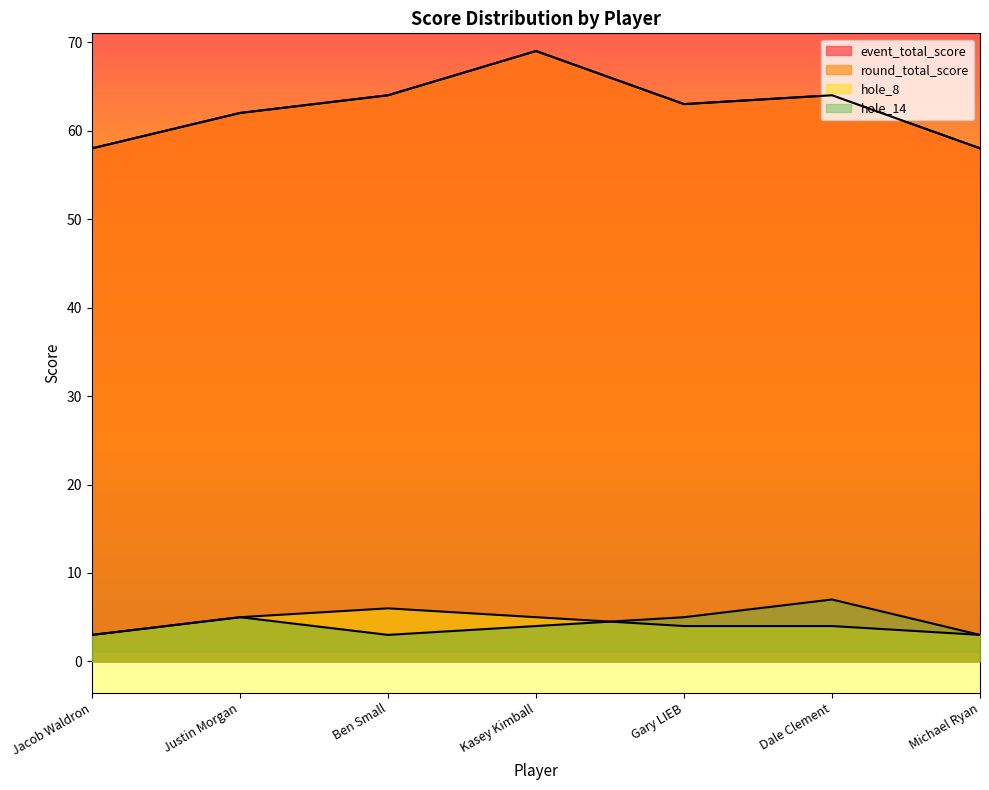

Reading left to right, transcribe all the data shown in this chart.

event_total_score: Jacob Waldron=58	Justin Morgan=62	Ben Small=64	Kasey Kimball=69	Gary LIEB=63	Dale Clement=64	Michael Ryan=58
round_total_score: Jacob Waldron=58	Justin Morgan=62	Ben Small=64	Kasey Kimball=69	Gary LIEB=63	Dale Clement=64	Michael Ryan=58
hole_8: Jacob Waldron=3	Justin Morgan=5	Ben Small=6	Kasey Kimball=5	Gary LIEB=4	Dale Clement=4	Michael Ryan=3
hole_14: Jacob Waldron=3	Justin Morgan=5	Ben Small=3	Kasey Kimball=4	Gary LIEB=5	Dale Clement=7	Michael Ryan=3